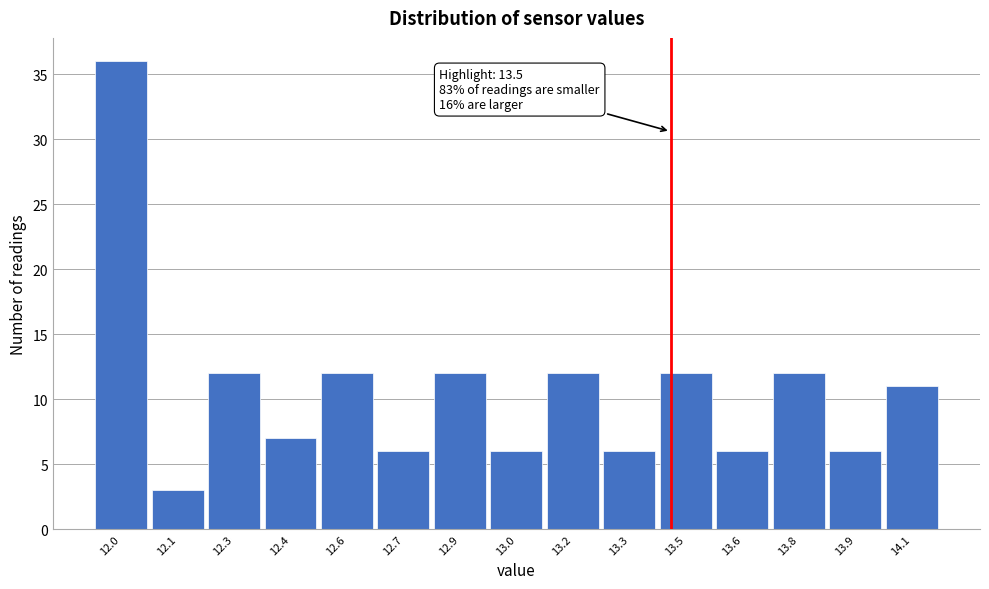

Reading left to right, transcribe all the data shown in this chart.

36	3	12	7	12	6	12	6	12	6	12	6	12	6	11